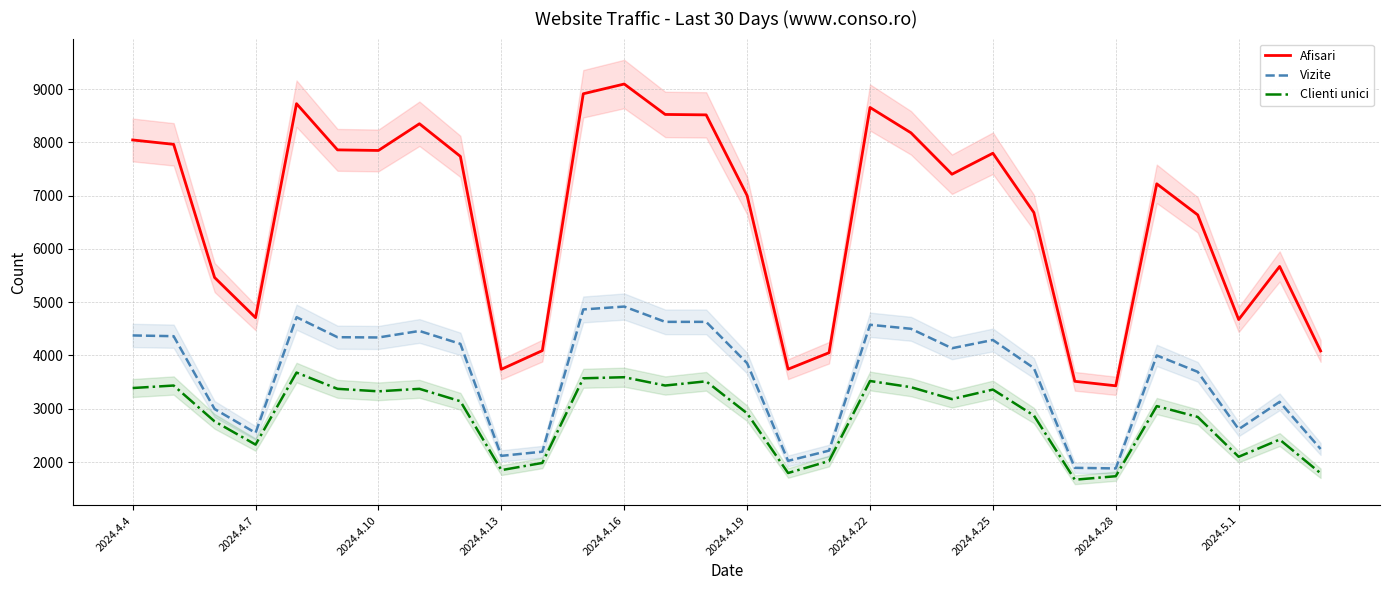

What is the lowest value of the Clienti unici series?

1668